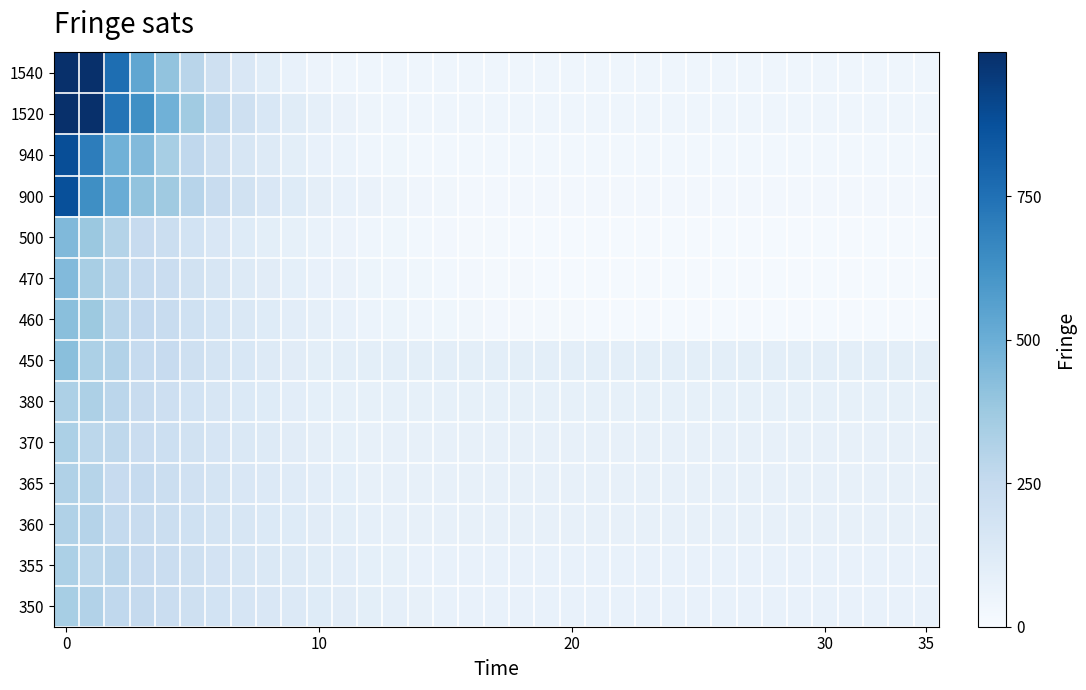

List the series in order of their peak value, highest first.

1540, 1520, 940, 900, 500, 470, 450, 460, 350, 370, 355, 380, 360, 365